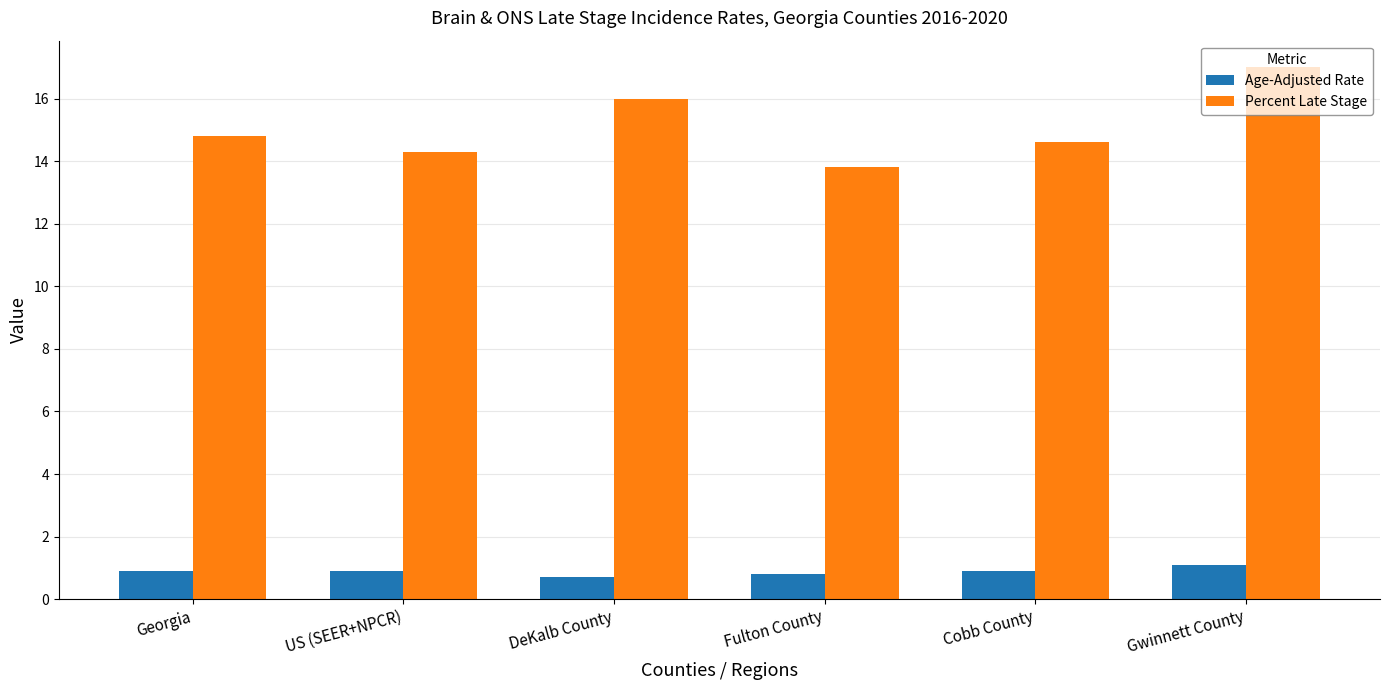

Is it true that Percent Late Stage equals 17.0 at Gwinnett County?

True